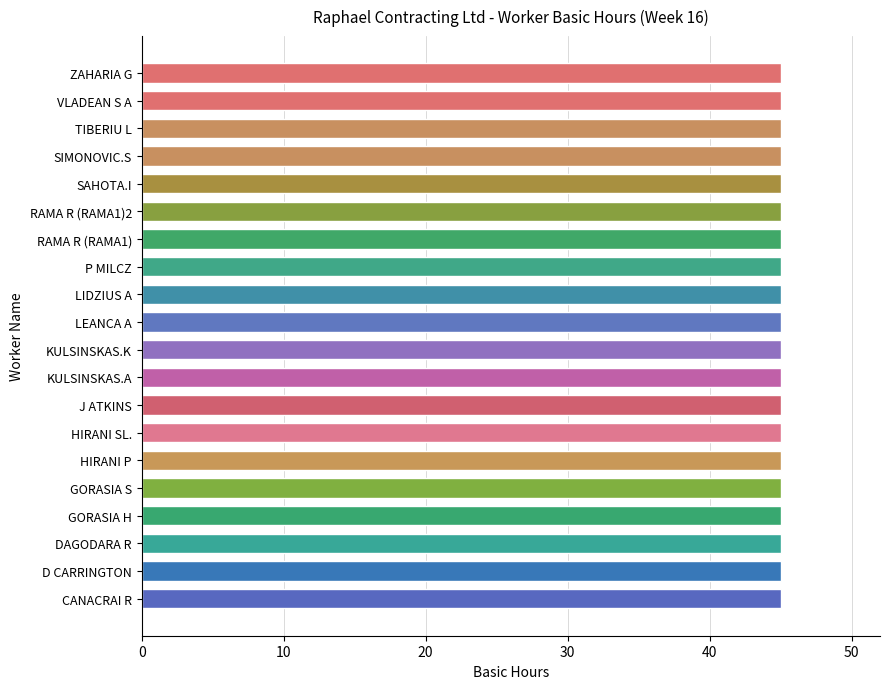

Does the chart contain stacked bars?

No